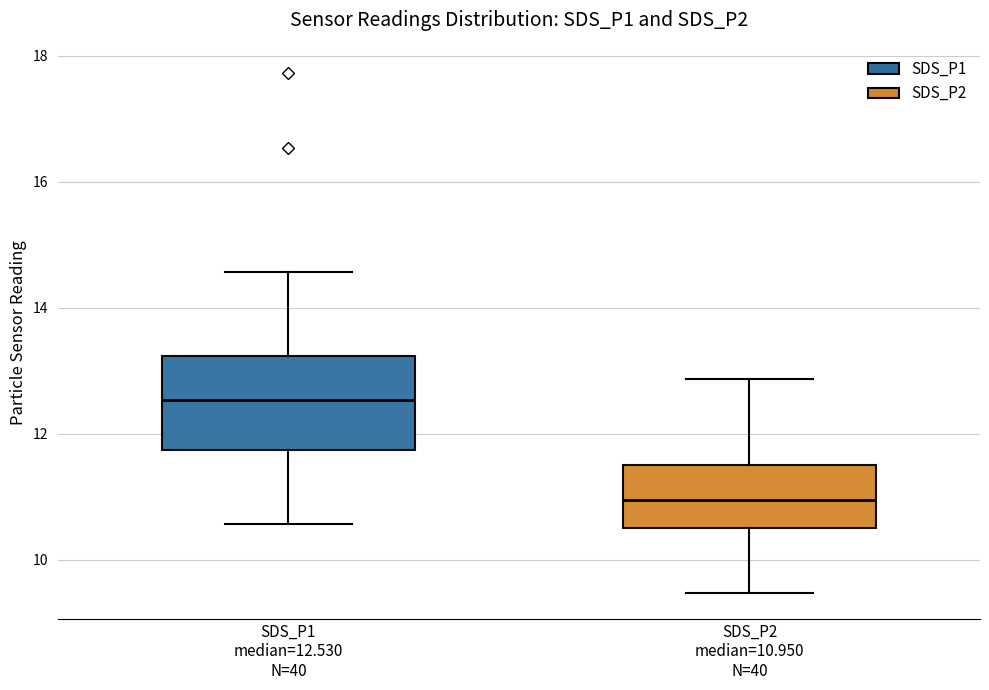

Reading left to right, read every box against the y-axis: the position of its median line, the range the box covers, and the ends of its whiskers. The values are not printed on the chart, so give them approximately, as read against the axis.

SDS_P1 median=12.530 N=40: median 12.6, box 11.8 to 13.2, whiskers 10.6 to 14.6
SDS_P2 median=10.950 N=40: median 11.0, box 10.6 to 11.6, whiskers 9.4 to 12.8